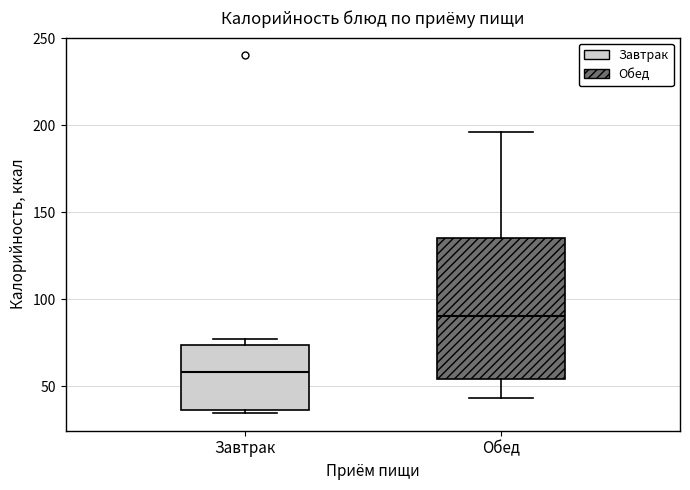

Comparing the boxes themselves (not the whiskers), which one is the tallest?

Обед